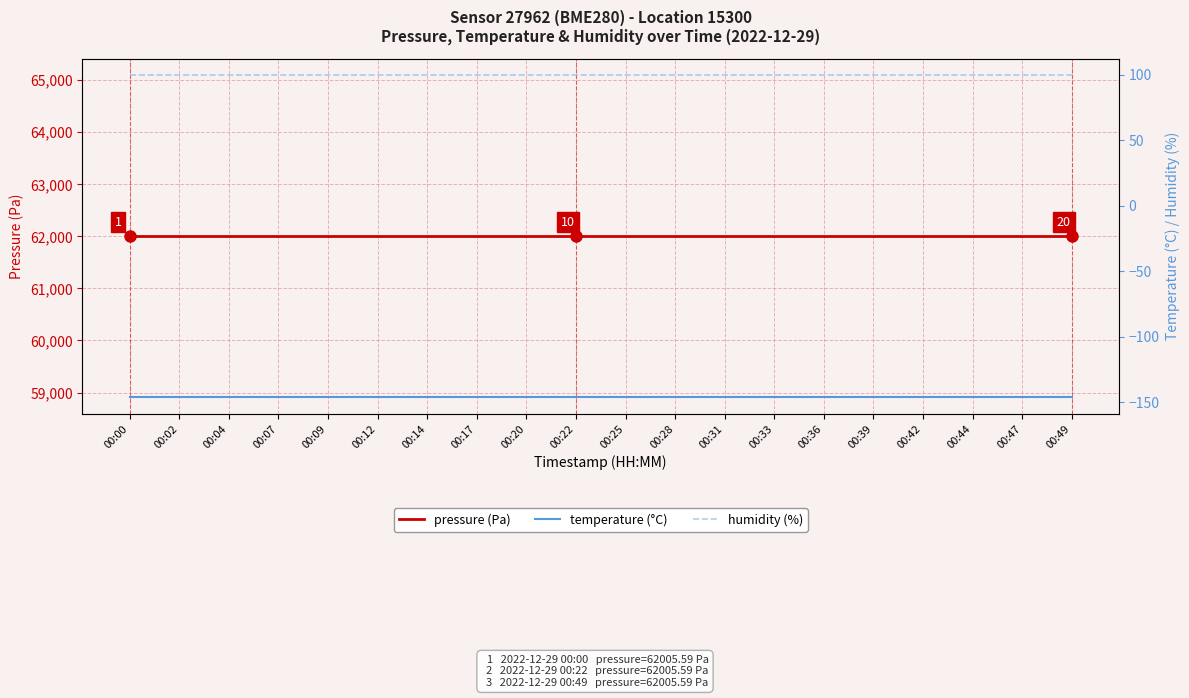

Reading right to left, what are all the values shown in this chart?

pressure (Pa): 00:49=62005.6	00:47=62005.6	00:44=62005.6	00:42=62005.6	00:39=62005.6	00:36=62005.6	00:33=62005.6	00:31=62005.6	00:28=62005.6	00:25=62005.6	00:22=62005.6	00:20=62005.6	00:17=62005.6	00:14=62005.6	00:12=62005.6	00:09=62005.6	00:07=62005.6	00:04=62005.6	00:02=62005.6	00:00=62005.6
temperature (°C): 00:49=-146.3	00:47=-146.3	00:44=-146.3	00:42=-146.3	00:39=-146.3	00:36=-146.3	00:33=-146.3	00:31=-146.3	00:28=-146.3	00:25=-146.3	00:22=-146.3	00:20=-146.3	00:17=-146.3	00:14=-146.3	00:12=-146.3	00:09=-146.3	00:07=-146.3	00:04=-146.3	00:02=-146.3	00:00=-146.3
humidity (%): 00:49=100.0	00:47=100.0	00:44=100.0	00:42=100.0	00:39=100.0	00:36=100.0	00:33=100.0	00:31=100.0	00:28=100.0	00:25=100.0	00:22=100.0	00:20=100.0	00:17=100.0	00:14=100.0	00:12=100.0	00:09=100.0	00:07=100.0	00:04=100.0	00:02=100.0	00:00=100.0